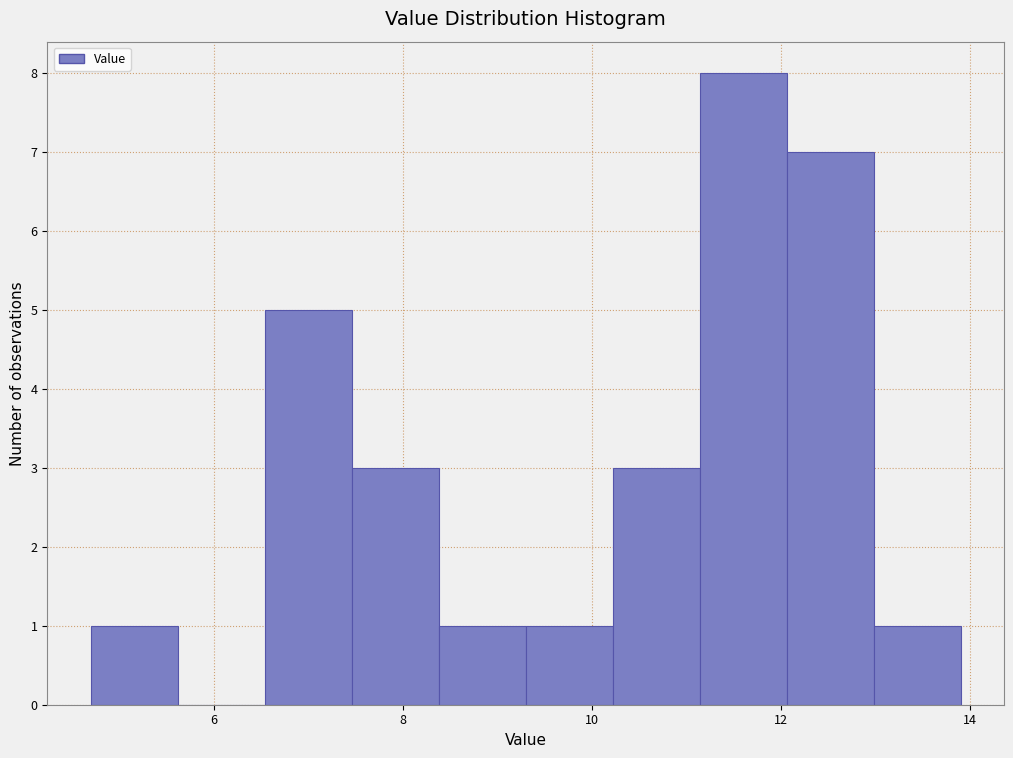

What is the height of the bar covering 12.06 to 12.98 on the x-axis? Neither the bar edges nor the heights are printed on the chart, so give them approximately, as read against the axes.

7